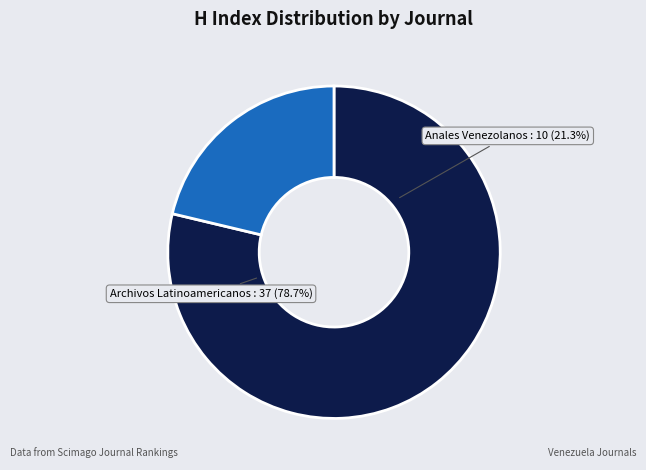

Is there a majority slice in this chart?

Yes